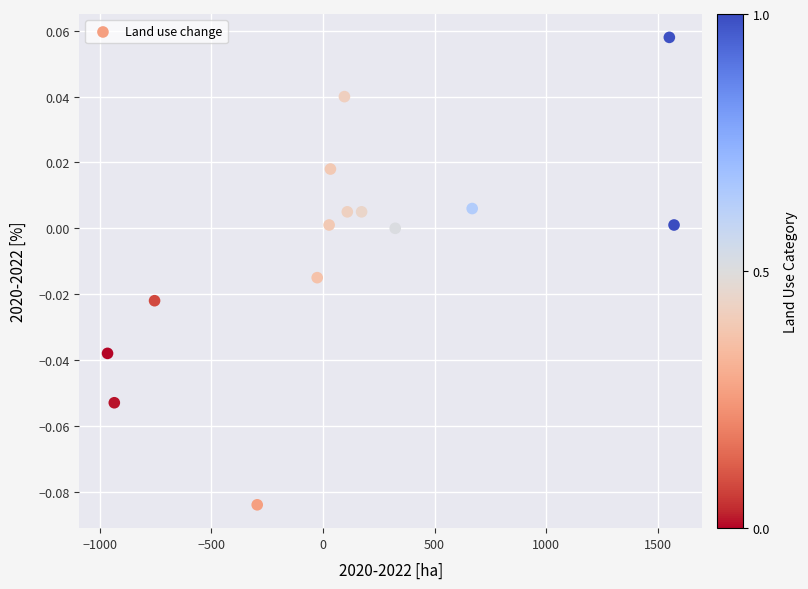

What is the range of X values (max minus min)?

2535.8